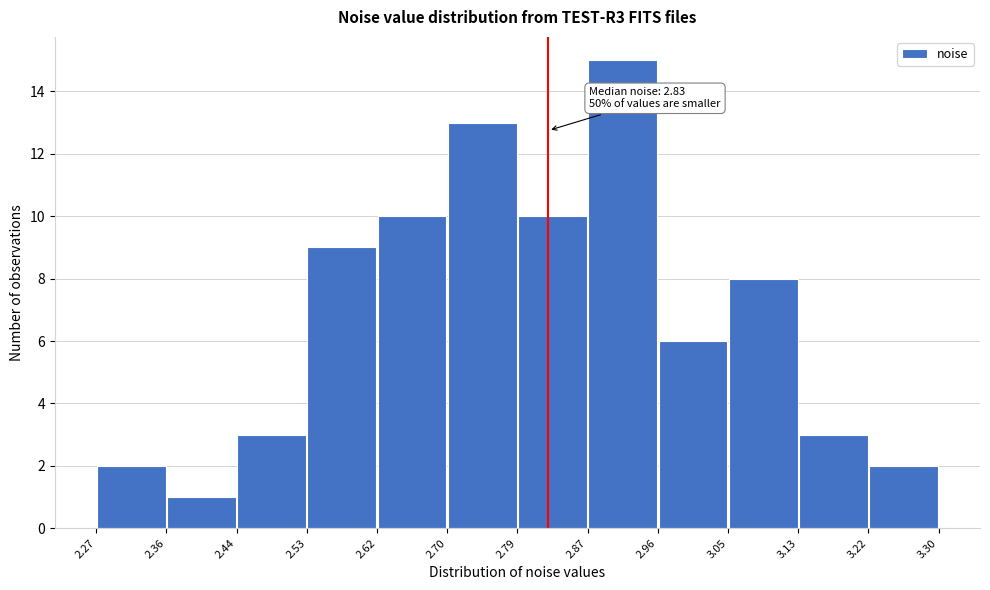

Over which range of the x-axis is the bar tallest?

2.87 to 2.96